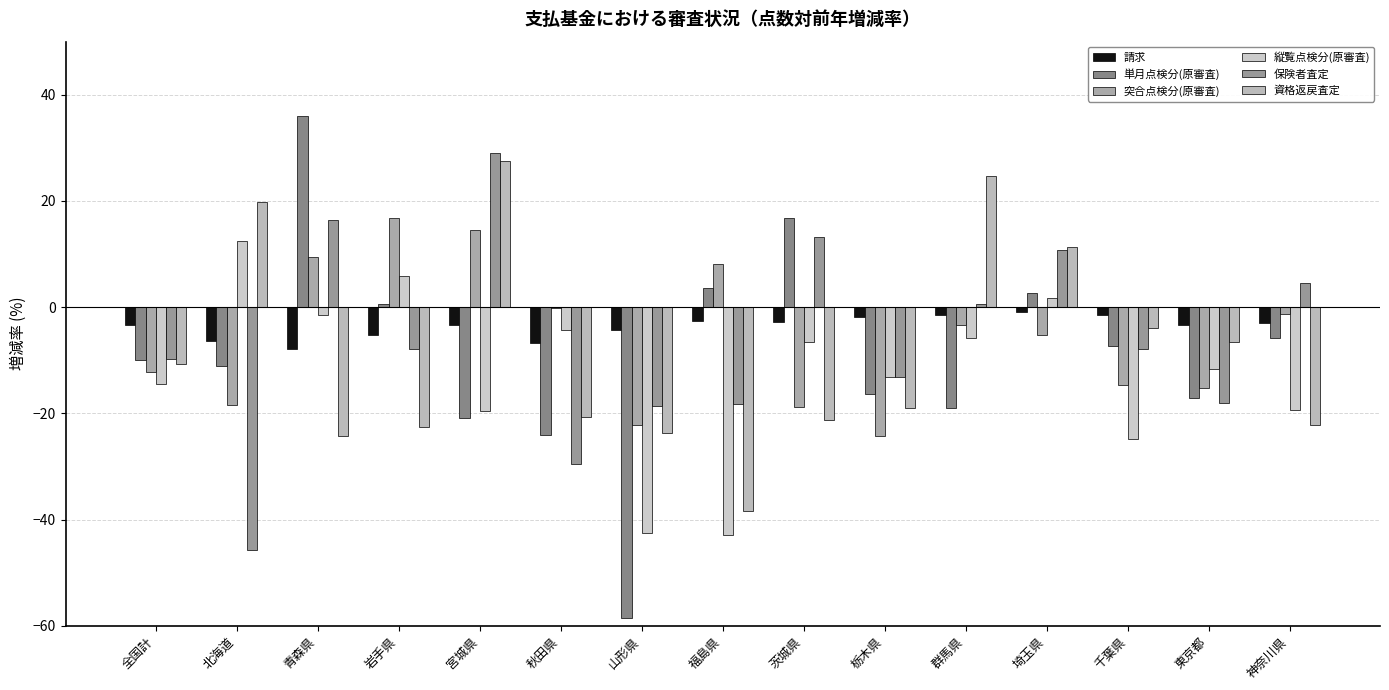

Is the value of 保険者査定 at 秋田県 greater than the value of 単月点検分(原審査) at 神奈川県?

No